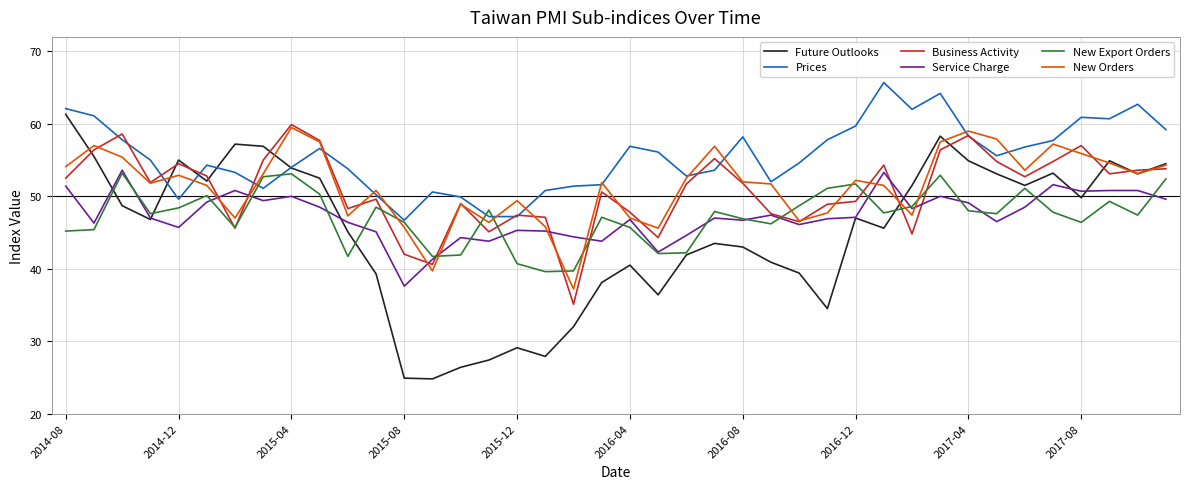

What is the greatest value displayed?

65.7